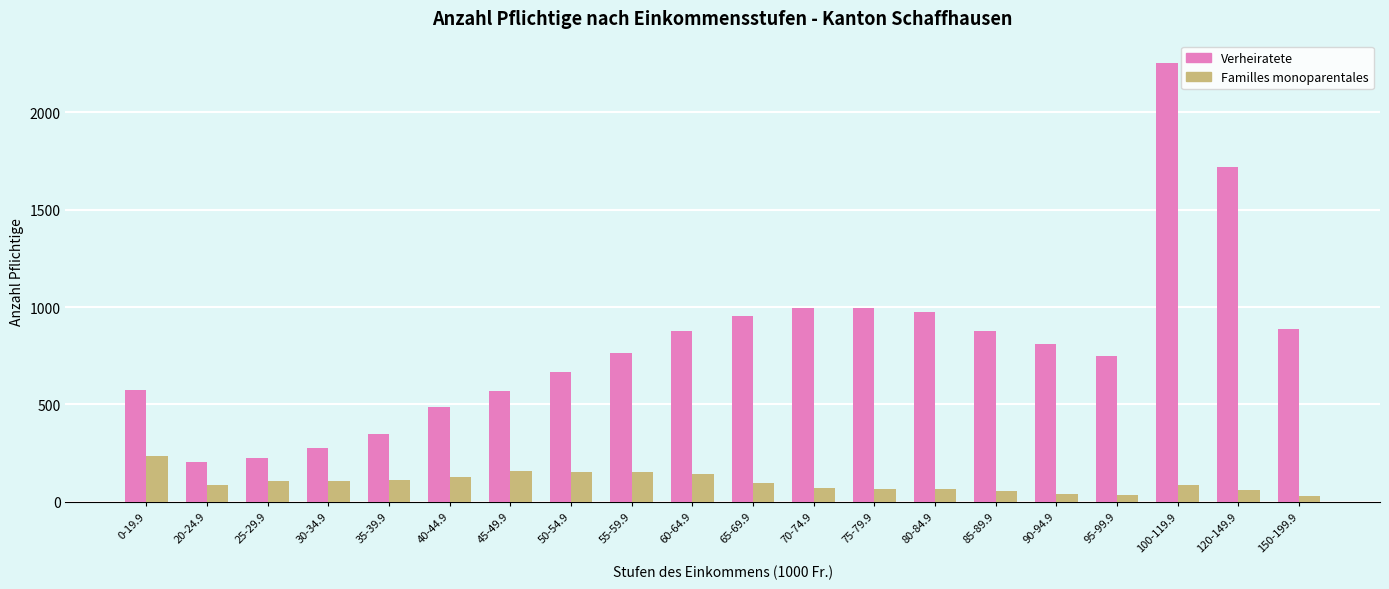

Which series has the largest total across all categories?

Verheiratete